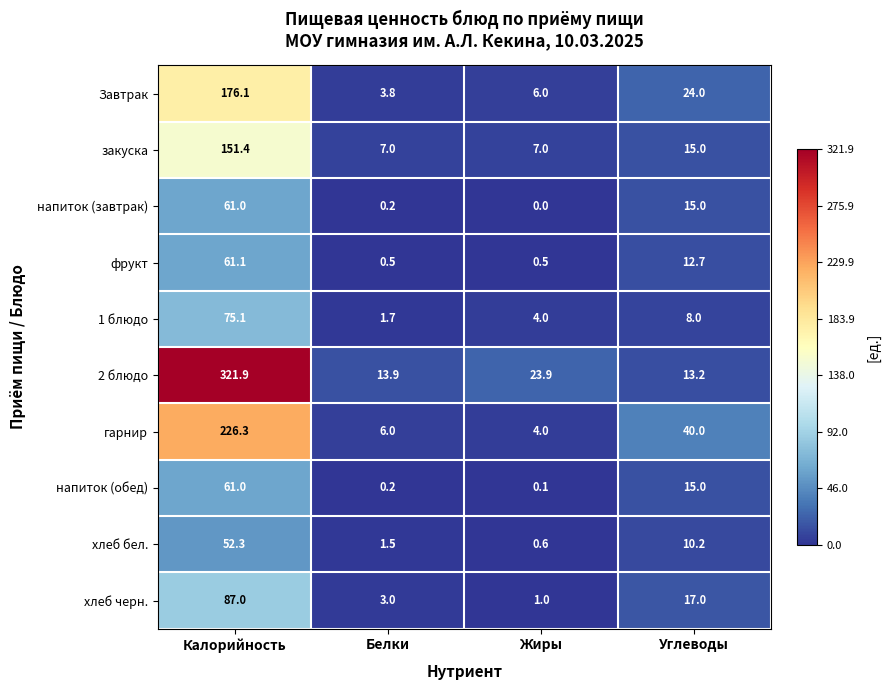

What is the maximum value shown in the chart?

321.9